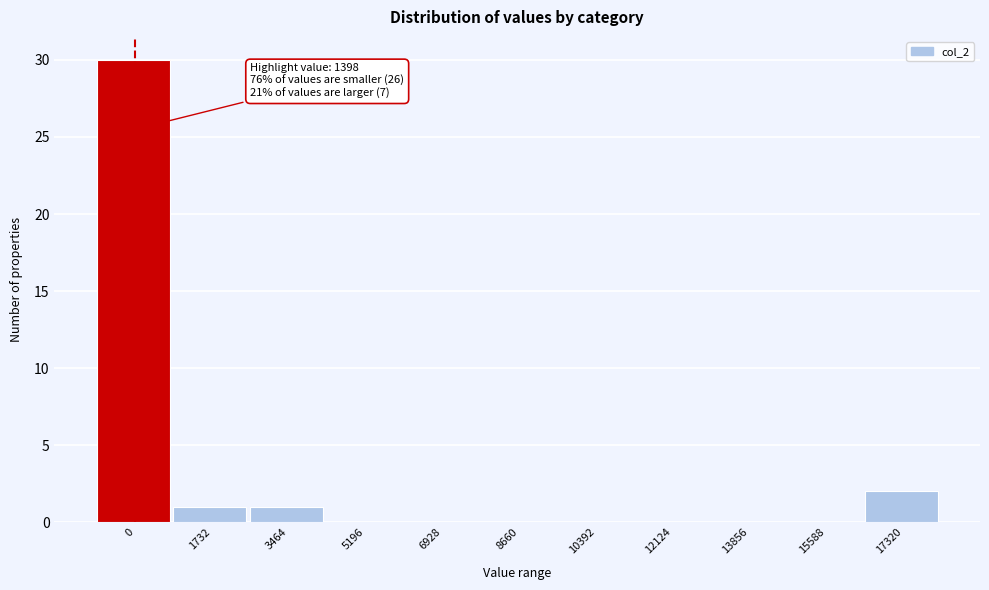

Reading right to left, list all the values displayed in this chart.

17320=2	15588=0	13856=0	12124=0	10392=0	8660=0	6928=0	5196=0	3464=1	1732=1	0=30